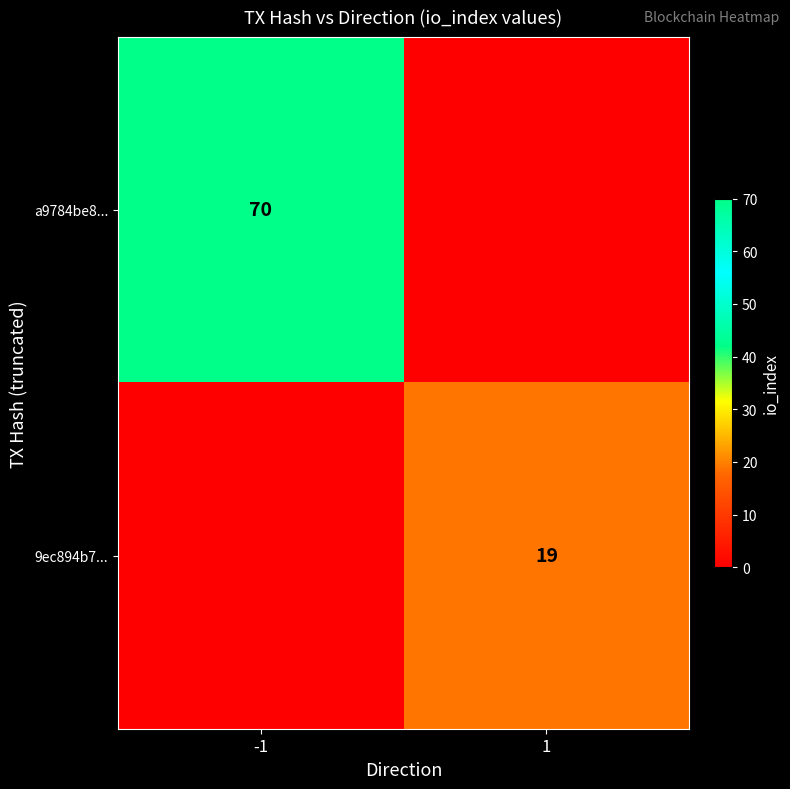

Is it true that a9784be8... equals 70 at -1?

True